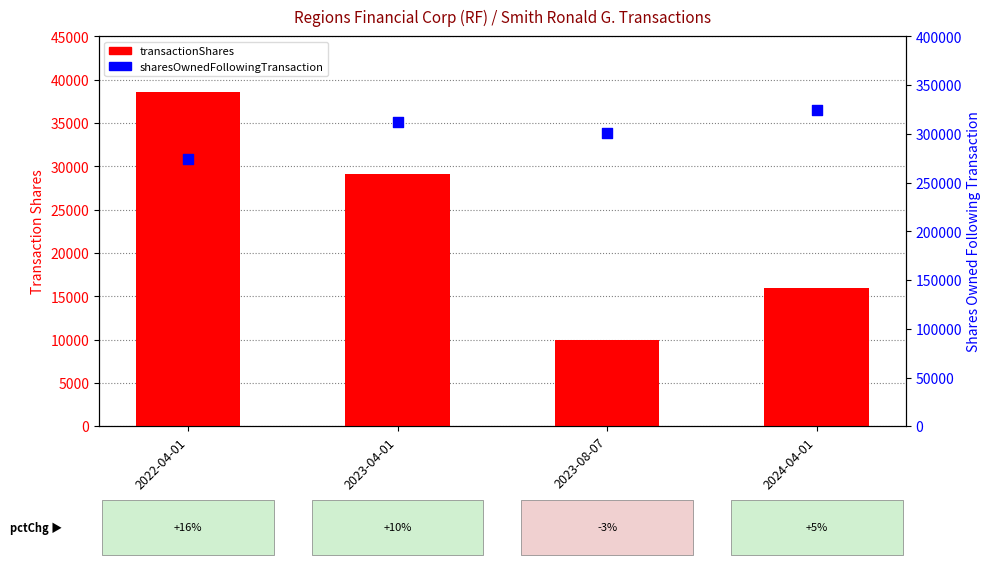

Which series has the widest spread of Y values?

sharesOwnedFollowingTransaction